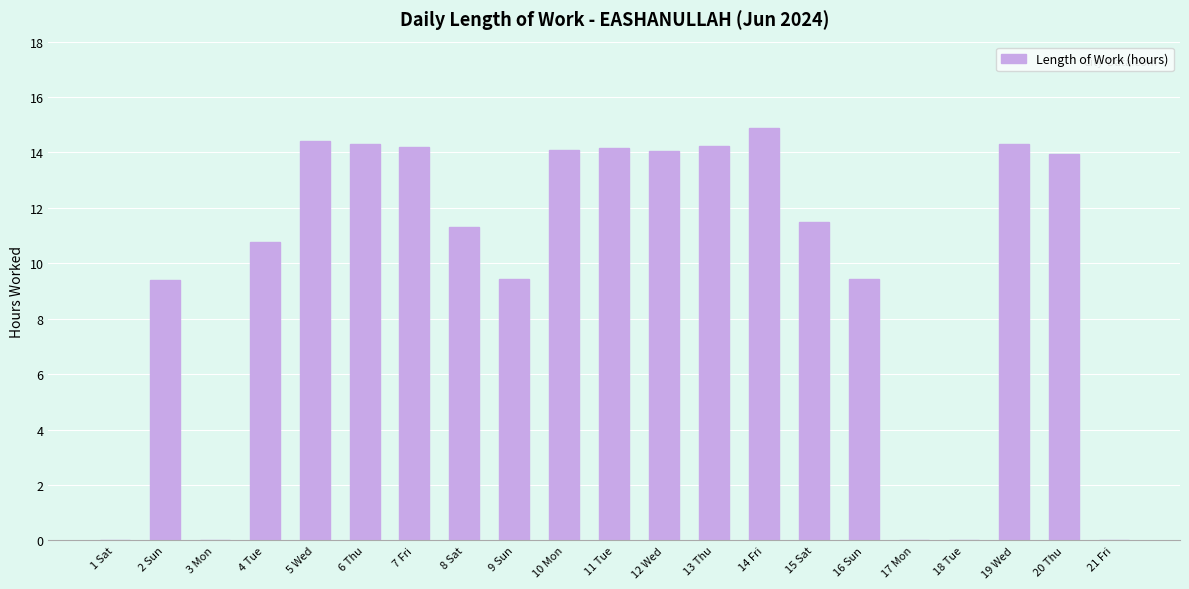

What is the change in value from 10 Mon to 14 Fri?

+0.8